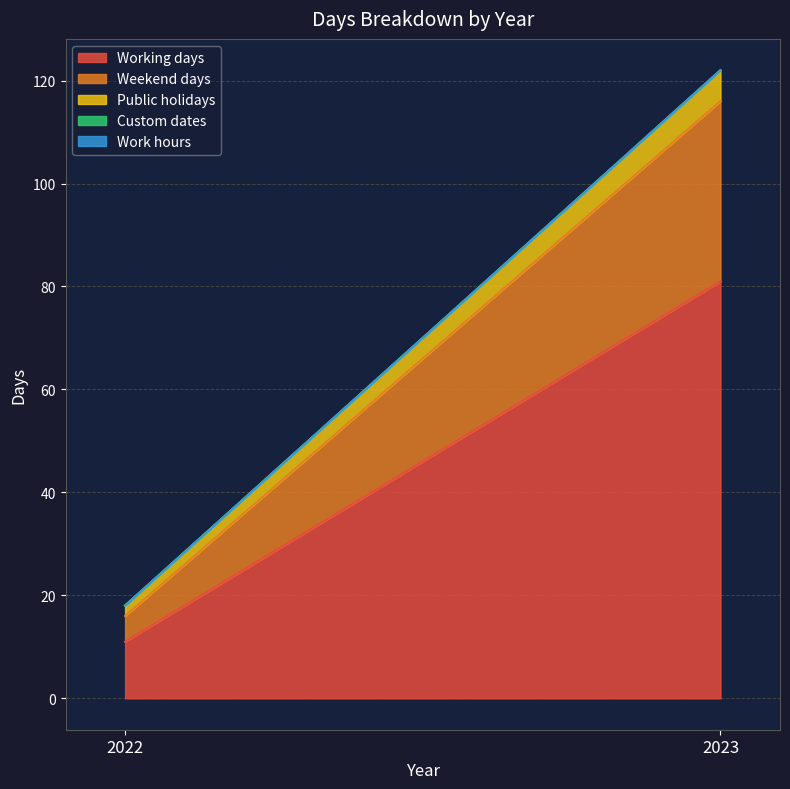

At 2023, list the series in order from smallest to largest.

Custom dates, Work hours, Public holidays, Weekend days, Working days